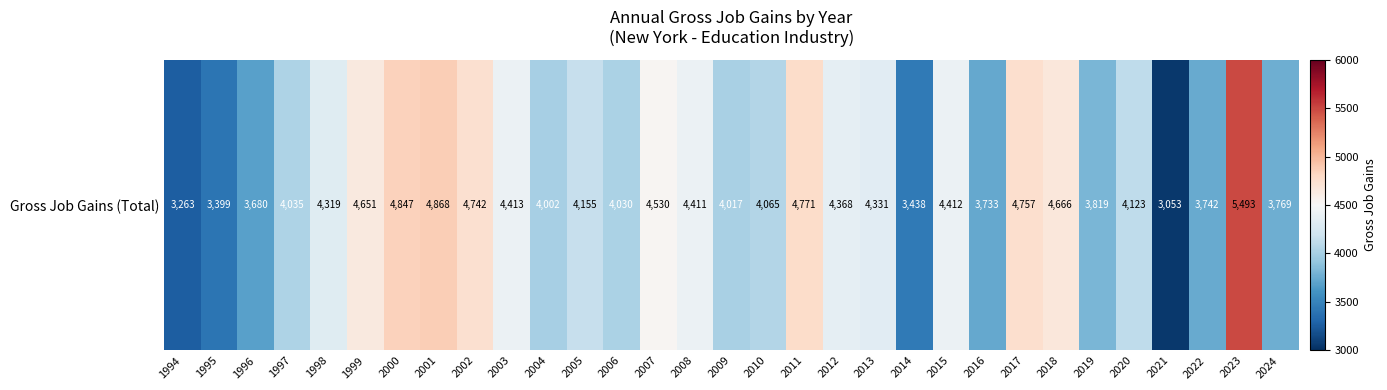

Which label corresponds to the smallest value in the chart?

2021